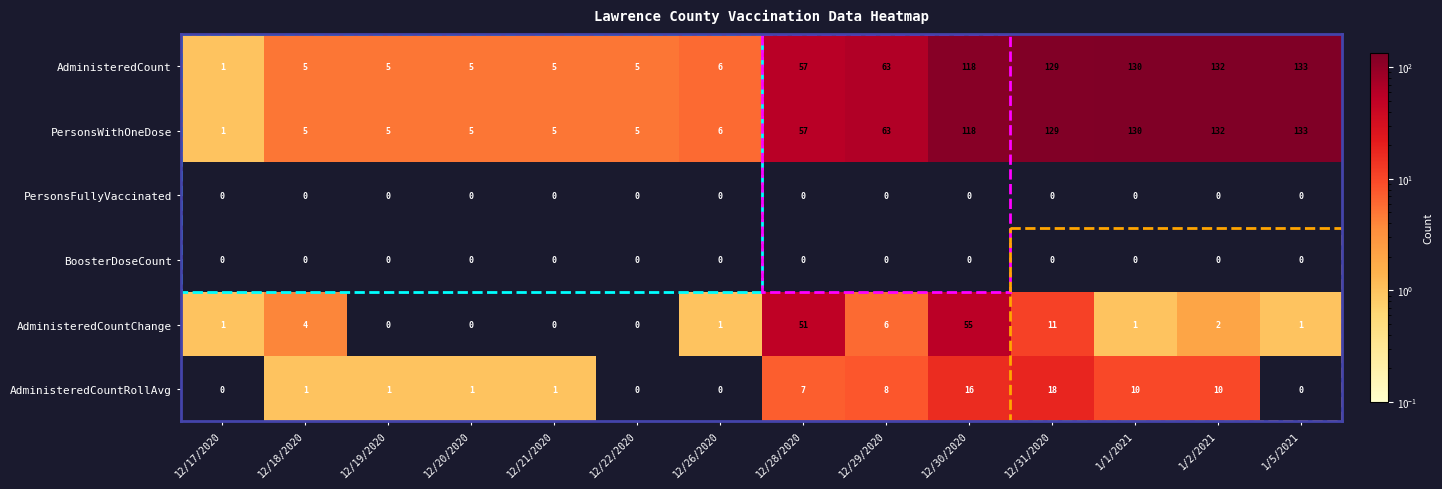

What is the total value across all series at 12/29/2020?

140